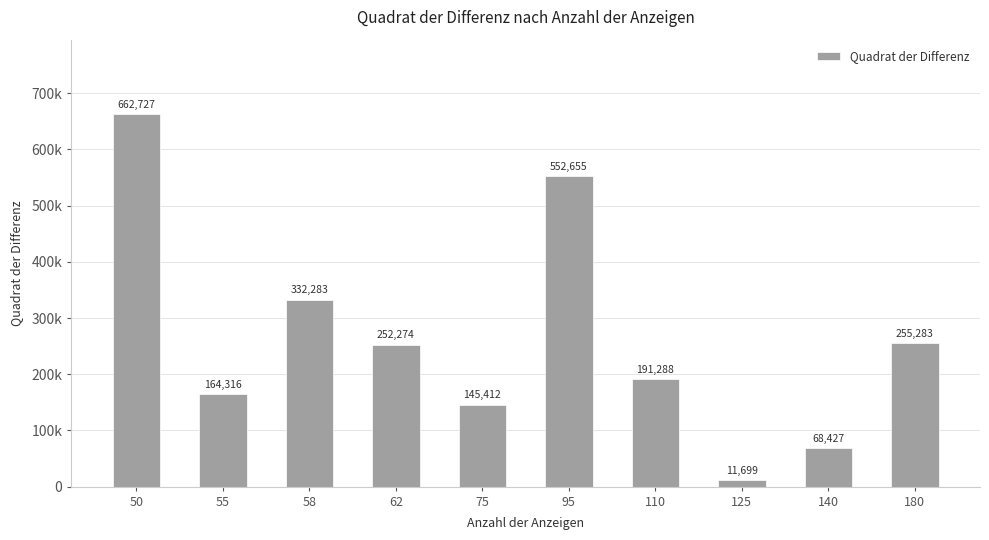

What is the change in value from 75 to 95?

+407243.1